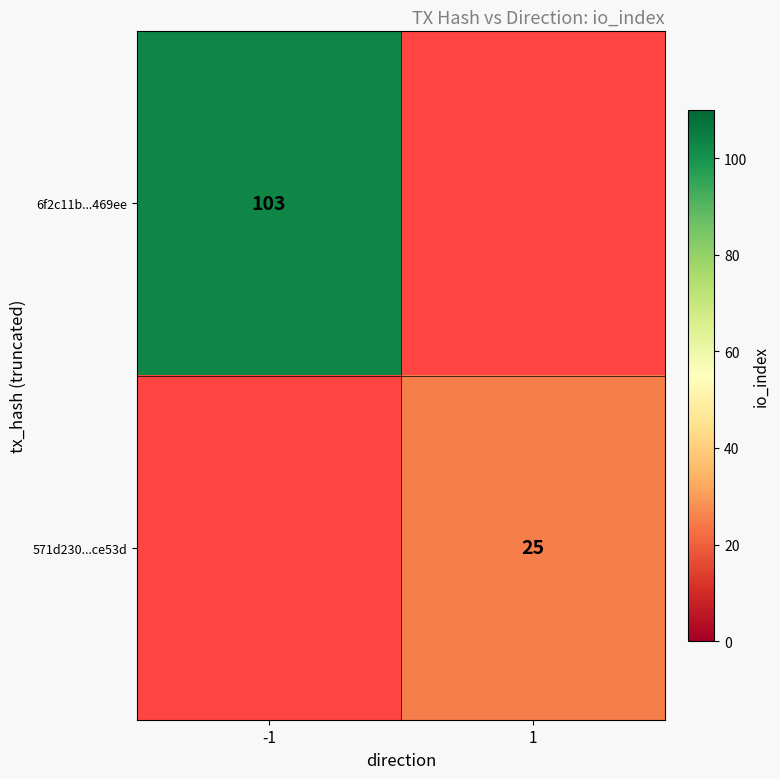

The value of 6f2c11b...469ee at -1 is 103. True or false?

True